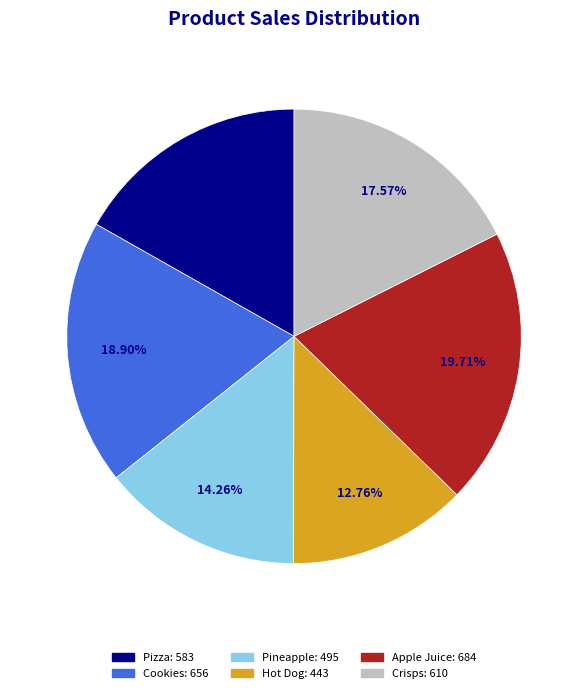

Approximately how many times larger is the value at Pineapple compared to Apple Juice?

0.7